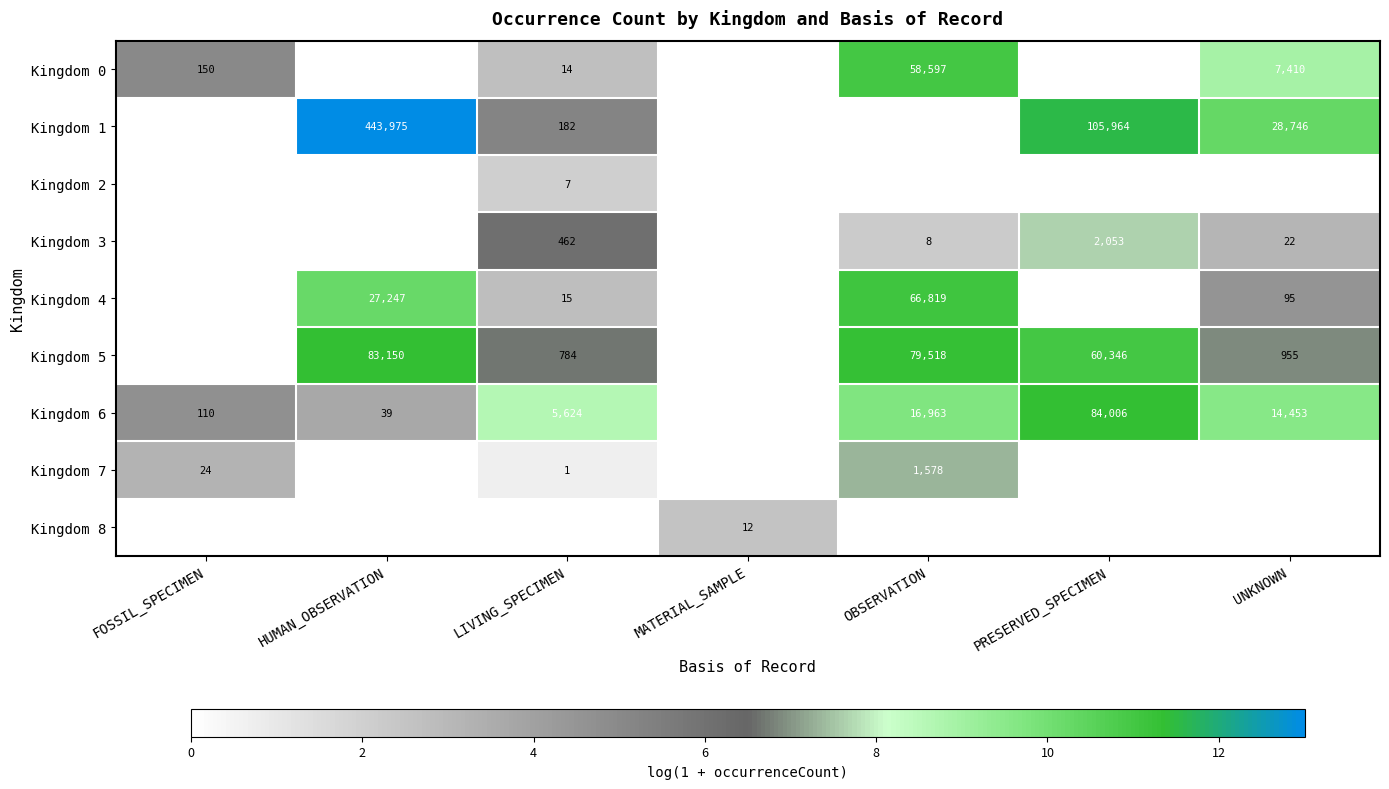

The Kingdom 7 series shows 2657 at OBSERVATION. True or false?

False